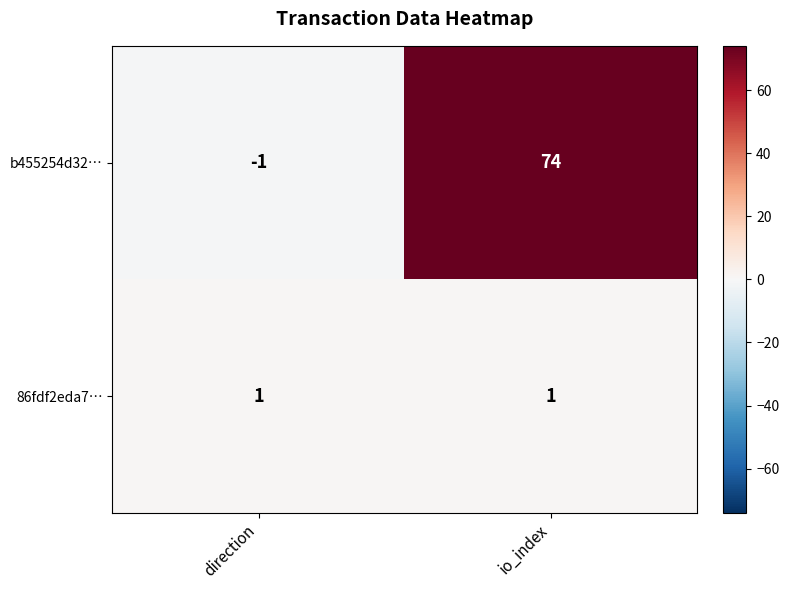

How many positive values does the b455254d32… series have?

1